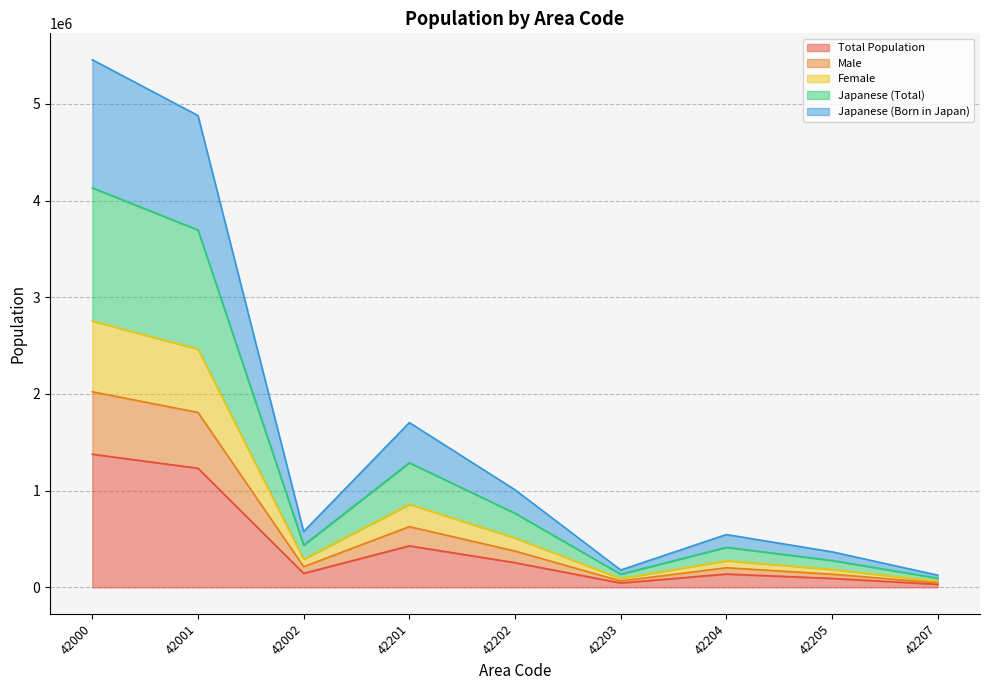

Where is the first local maximum for Japanese (Born in Japan)?

42201